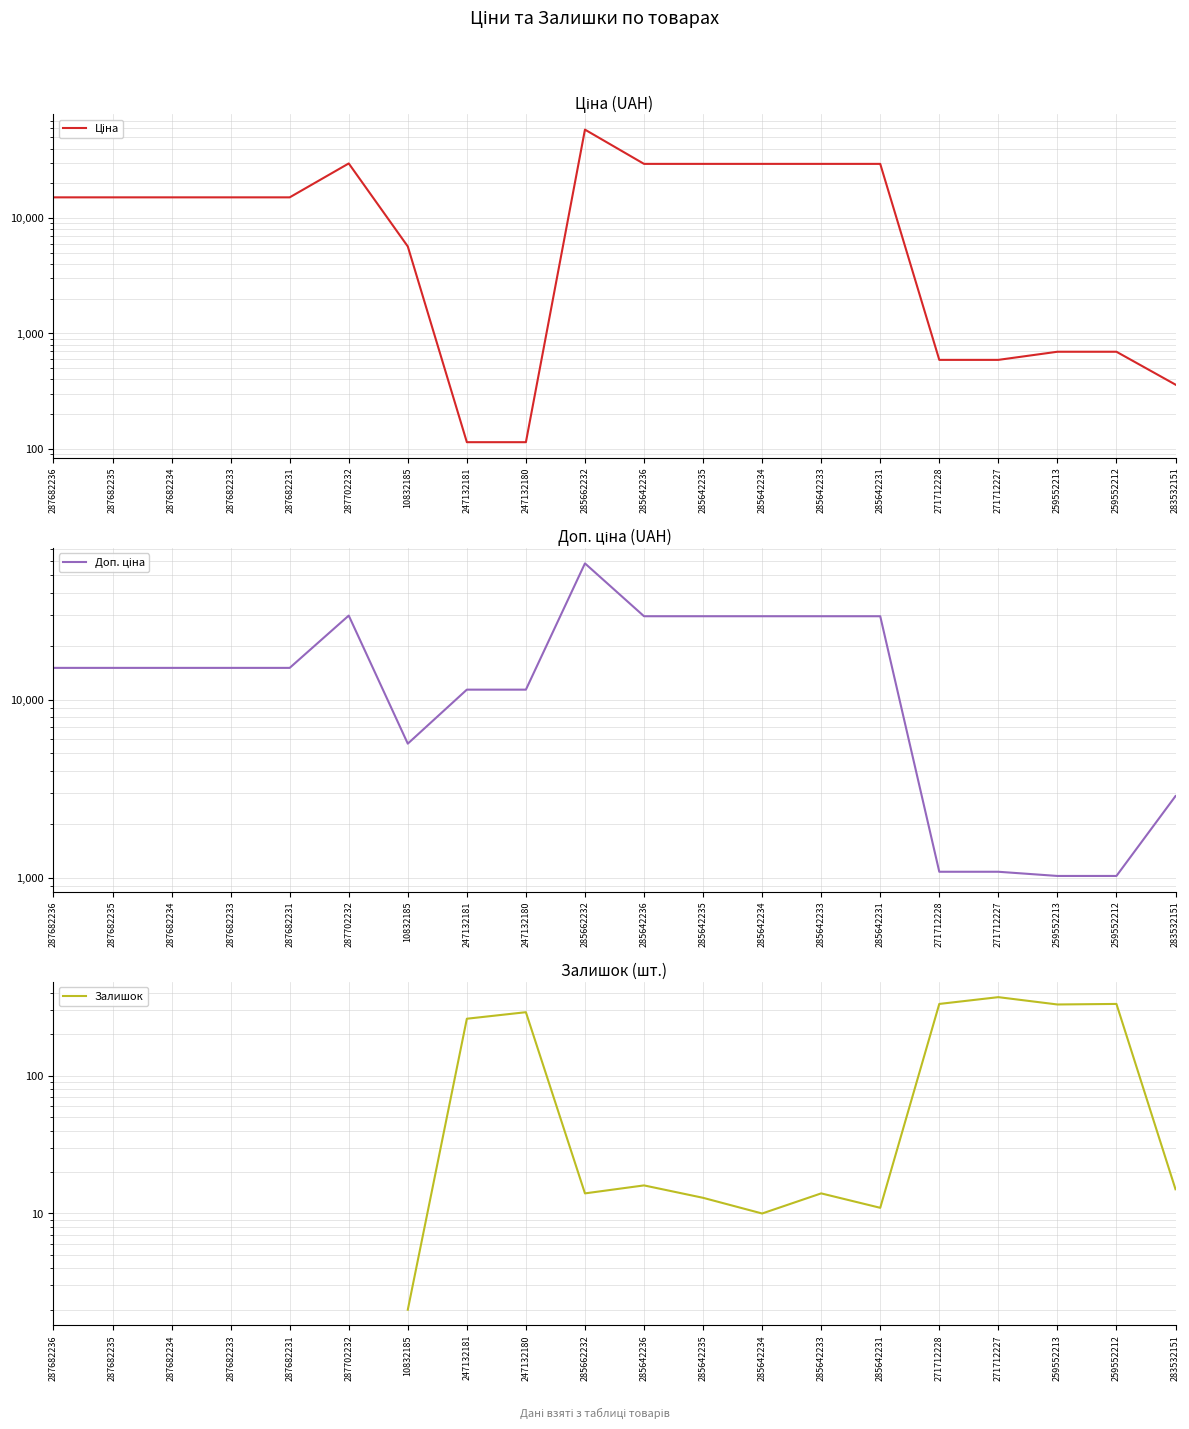

What is the label of the 20th point from the left?

283532151